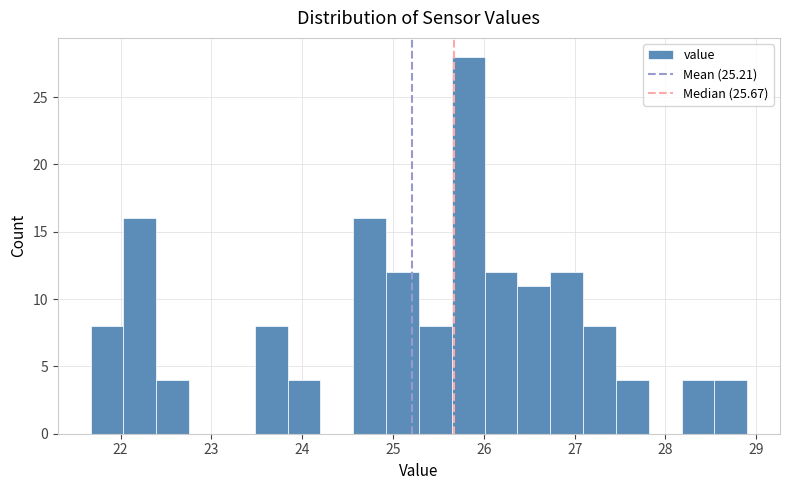

Around what value on the x-axis is the tallest bar? Give the approximate position of its centre, as read against the axis.

25.8